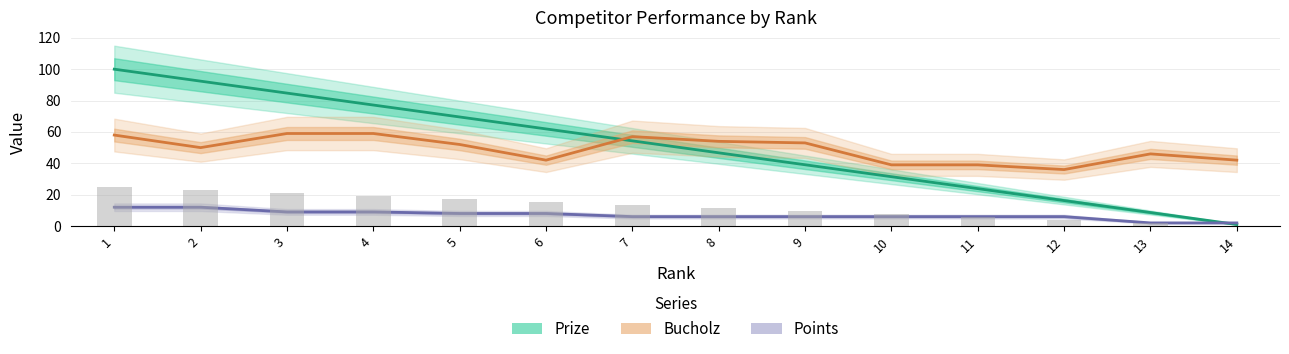

List the series in order of their peak value, highest first.

Prize, Bucholz, Points